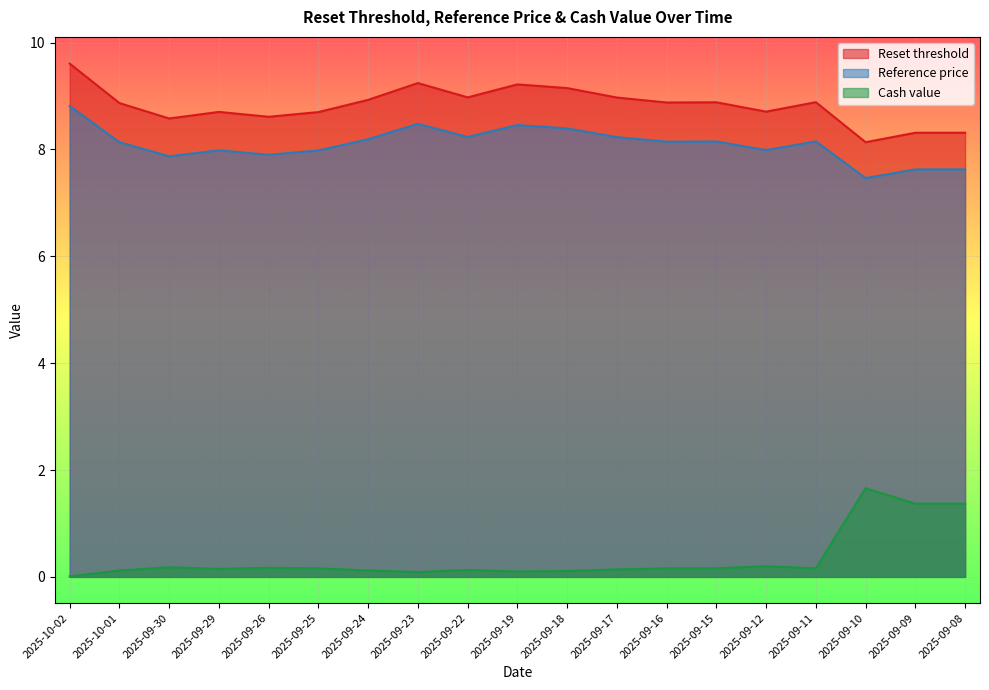

Rank the series at 2025-09-24 from lowest to highest value.

Cash value, Reference price, Reset threshold